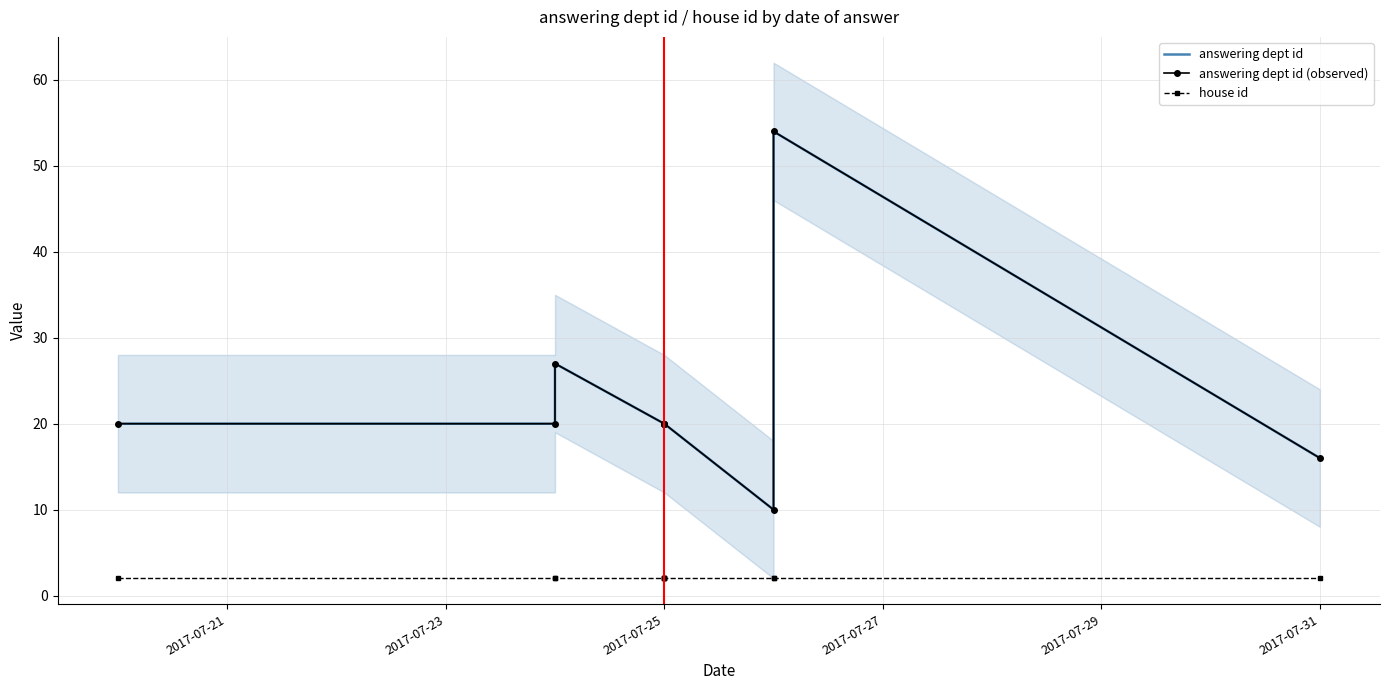

What are all the series names shown in the legend?

answering dept id, answering dept id (observed), house id